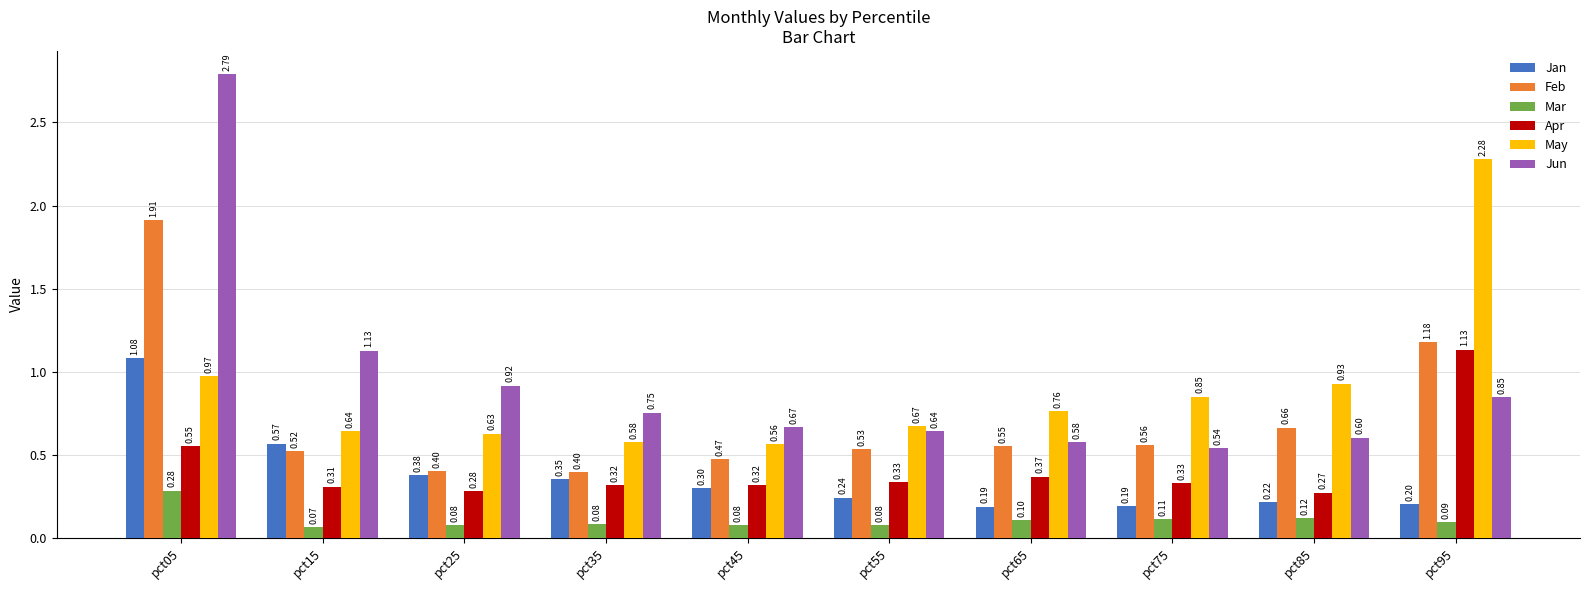

How many bars are there in total?

60